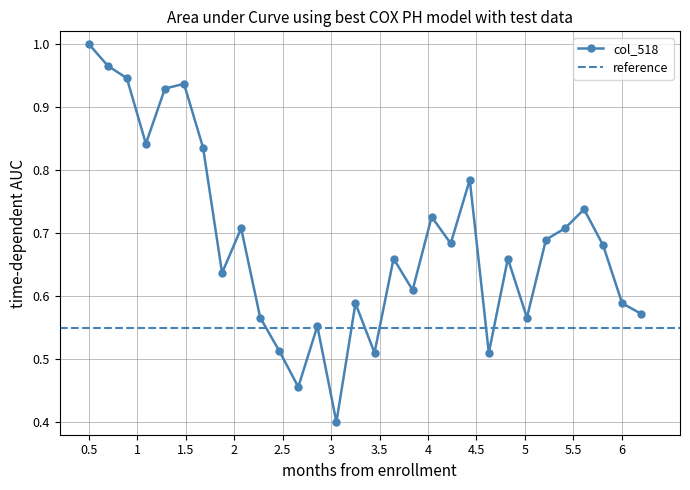

How many interior local valleys does the col_518 series have?

9